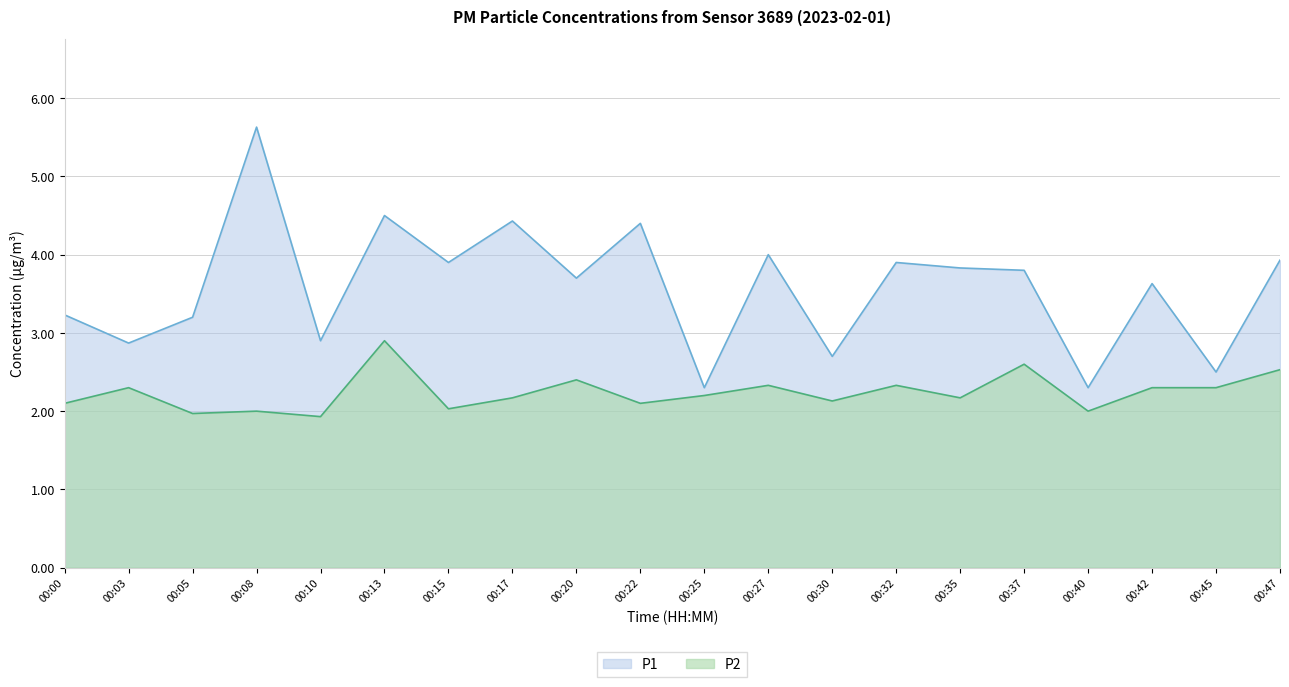

At which category does P2 reach its first local peak?

00:03